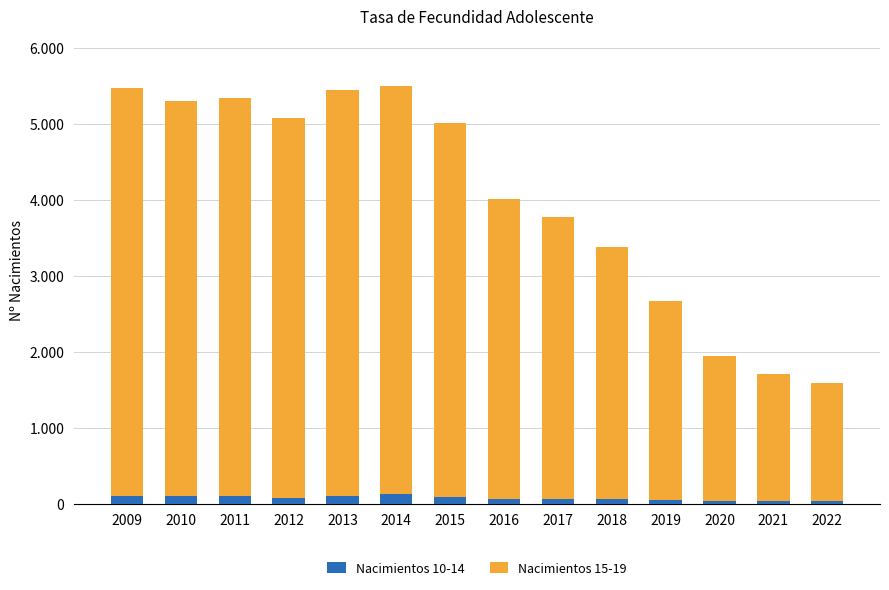

What is the difference between the maximum and minimum values in the Nacimientos 10-14 series?

94